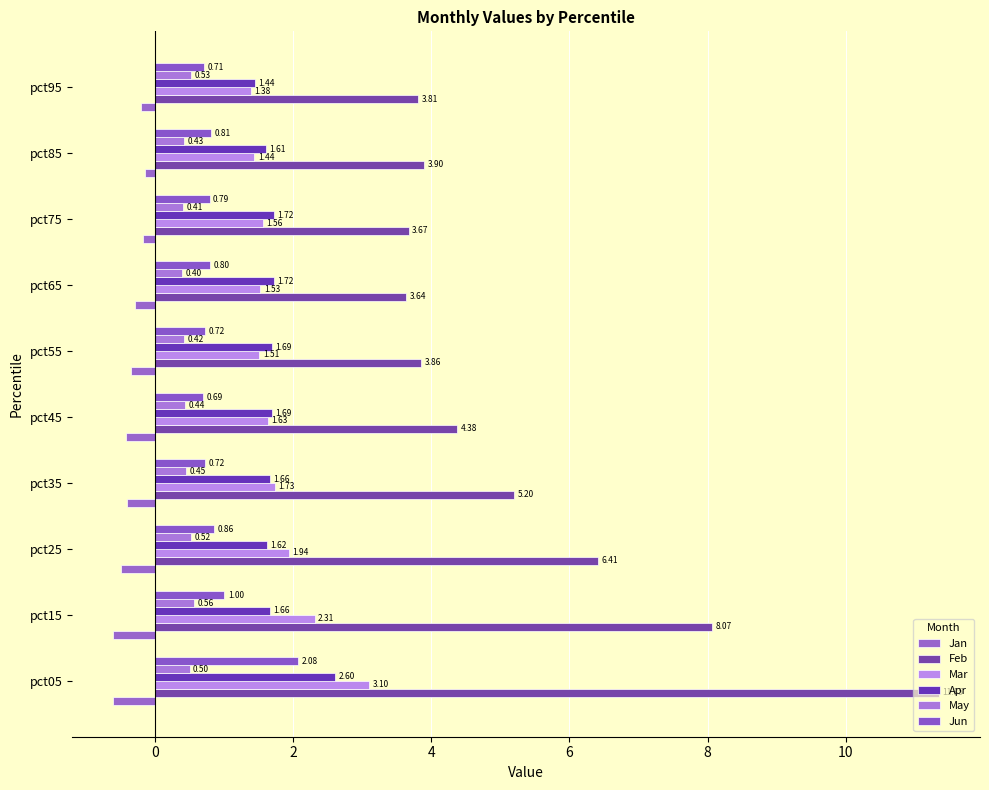

How many data points does each series have?

10